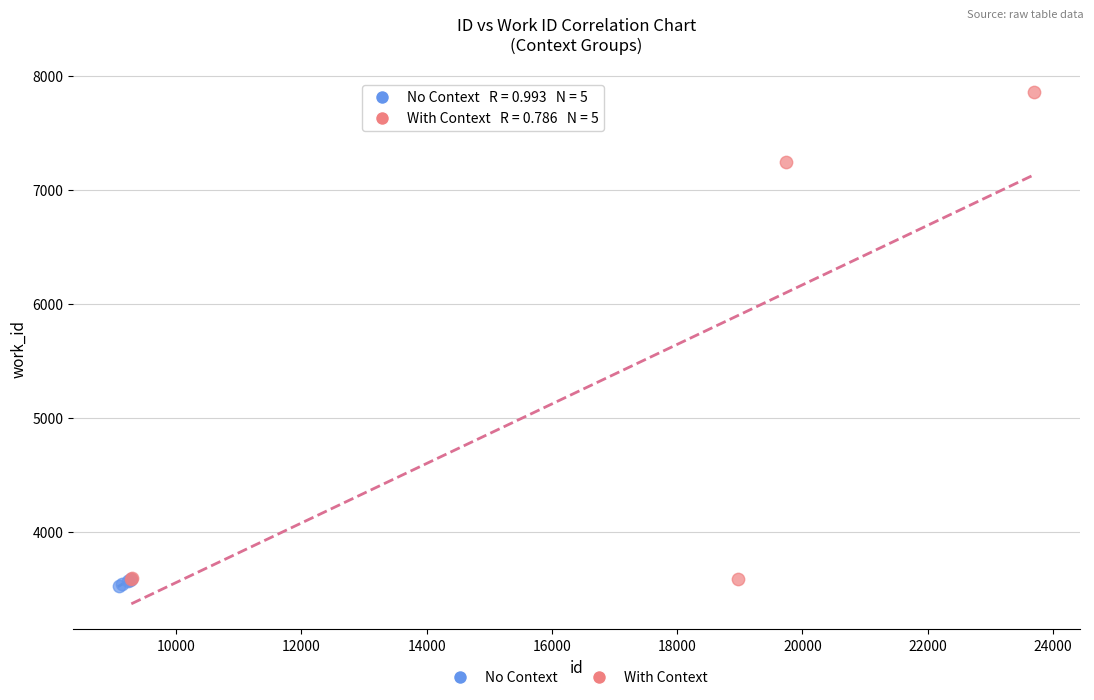

Which series reaches the maximum Y coordinate?

With Context